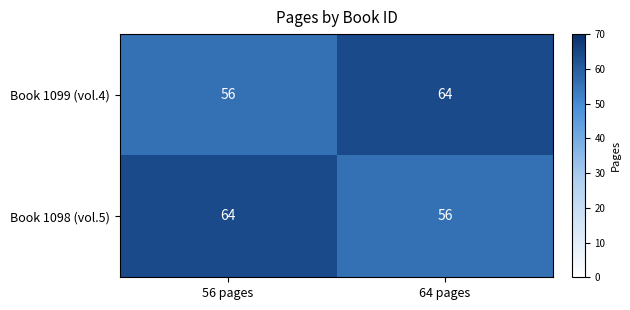

What is the lowest value of the Book 1098 (vol.5) series?

56